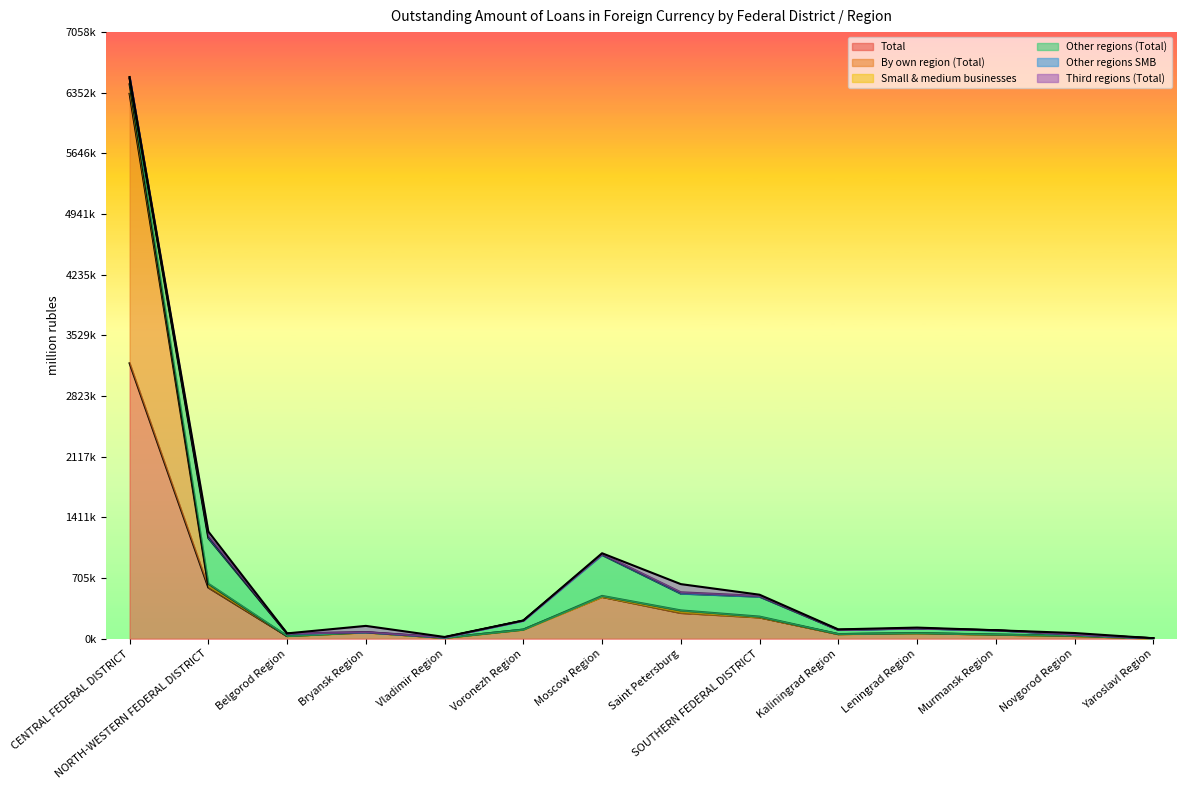

Which category has the highest value across all series?

CENTRAL FEDERAL DISTRICT